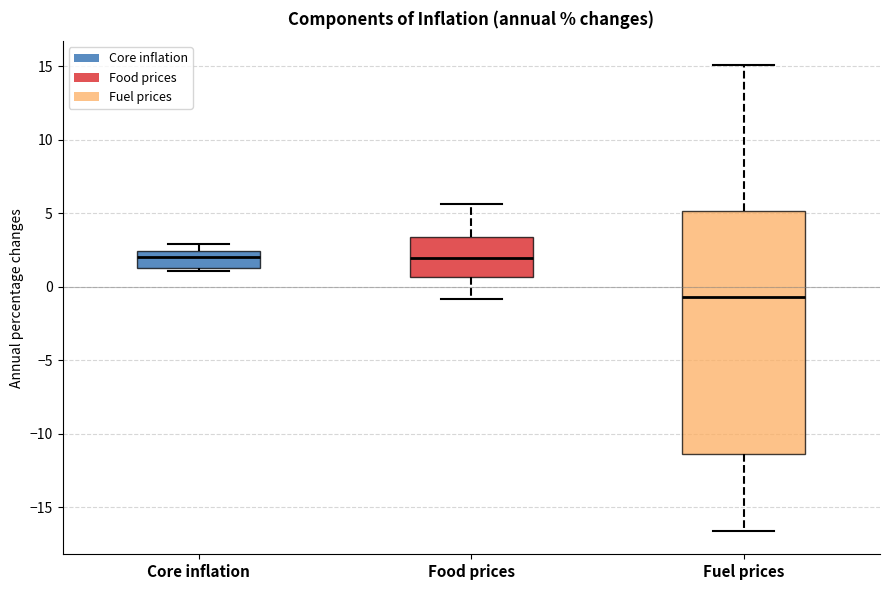

Reading left to right, read every box against the y-axis: the position of its median line, the range the box covers, and the ends of its whiskers. The values are not printed on the chart, so give them approximately, as read against the axis.

Core inflation: median 2.0, box 1.5 to 2.5, whiskers 1.0 to 3.0
Food prices: median 2.0, box 0.5 to 3.5, whiskers -1.0 to 5.5
Fuel prices: median -0.5, box -11.5 to 5.0, whiskers -16.5 to 15.0